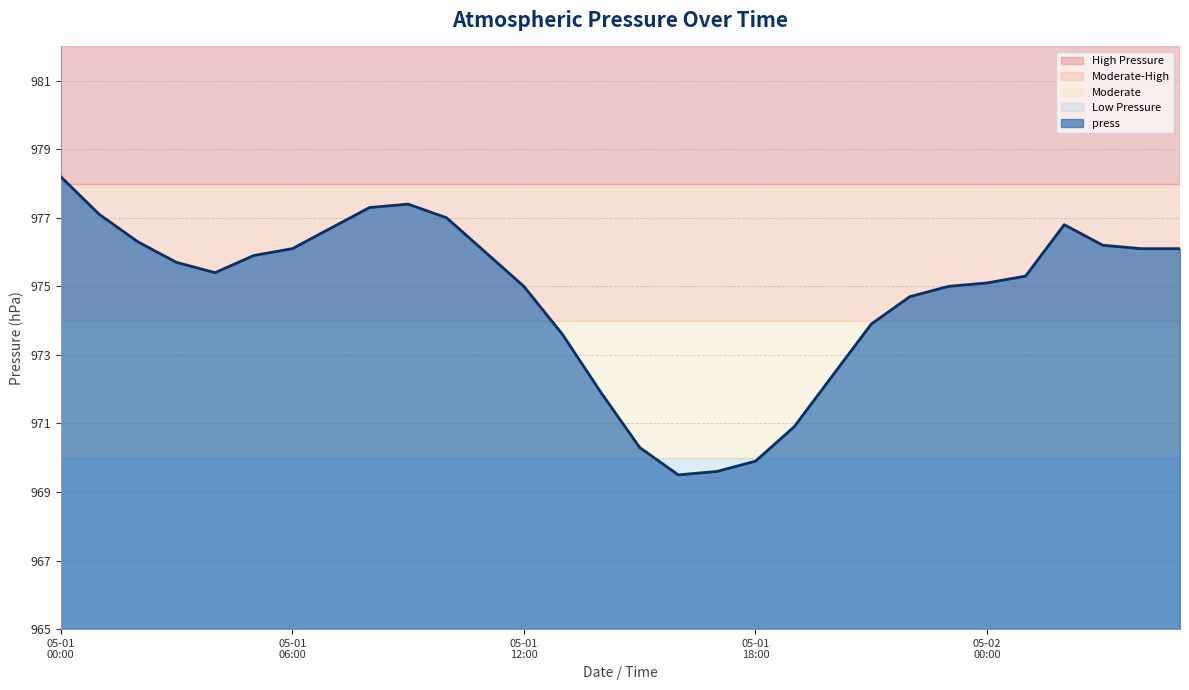

What is the minimum value shown in the chart?

969.5